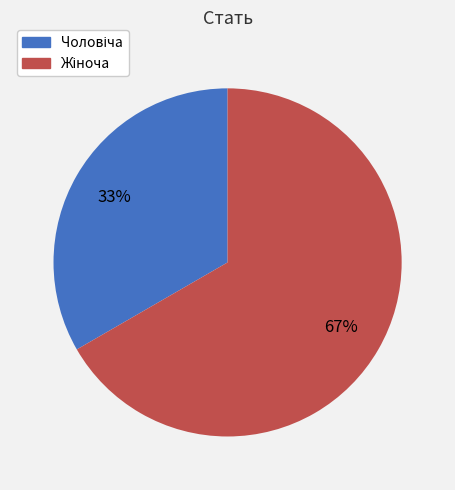

Is there a majority slice in this chart?

Yes